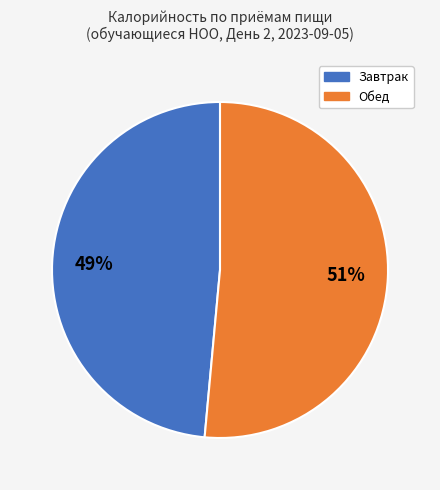

What is the largest slice in the pie chart?

Обед